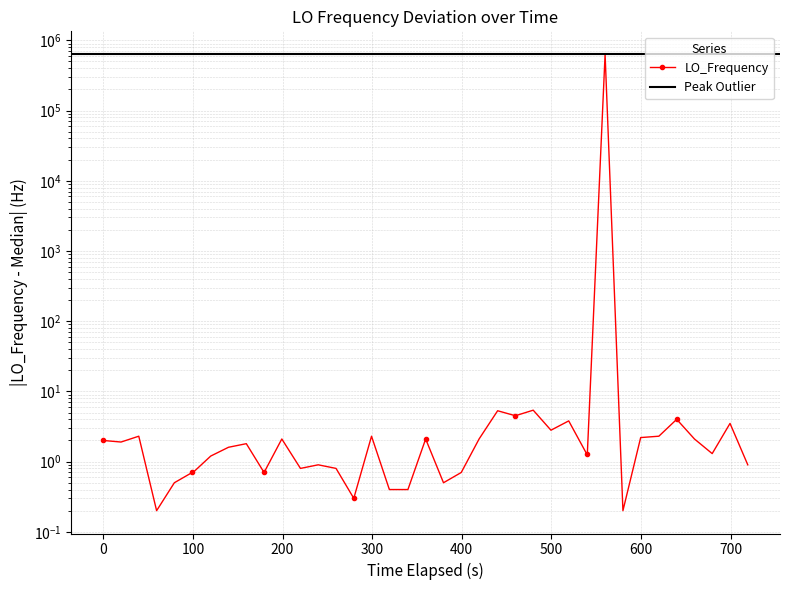

Is this an area chart (filled region under the line)?

No